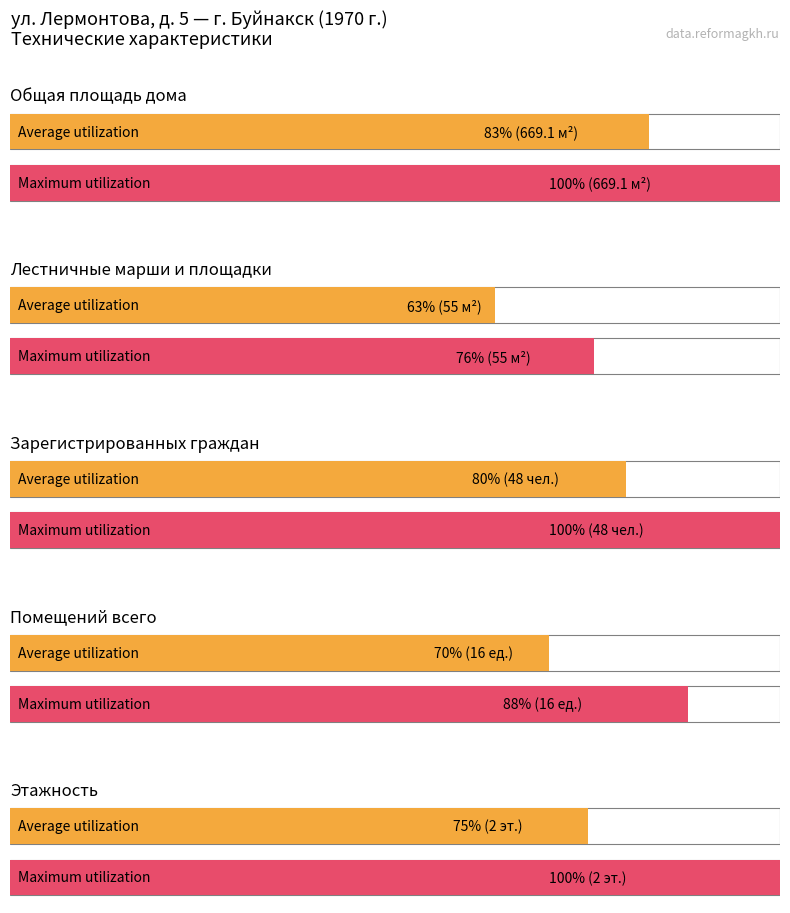

The value of Maximum utilization at Зарегистрированных is 48.0. True or false?

True